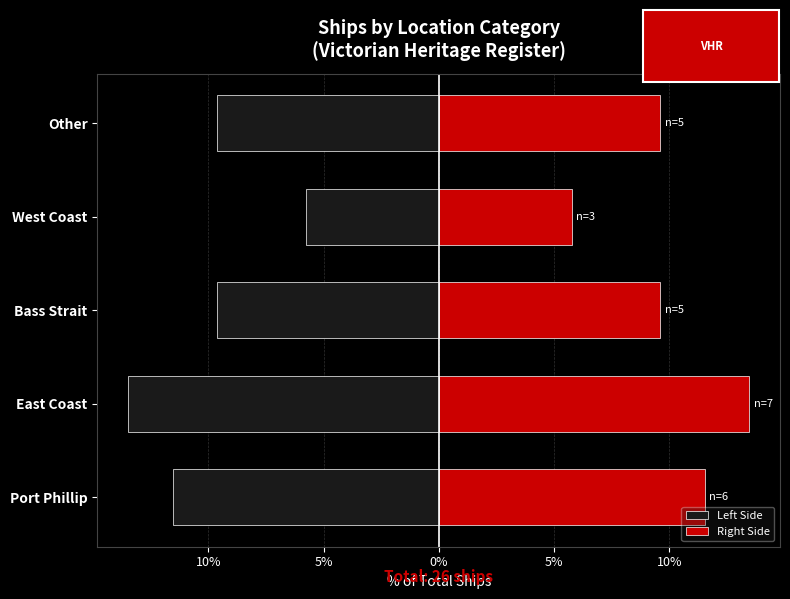

Read the Right Side value at Bass Strait.

9.6